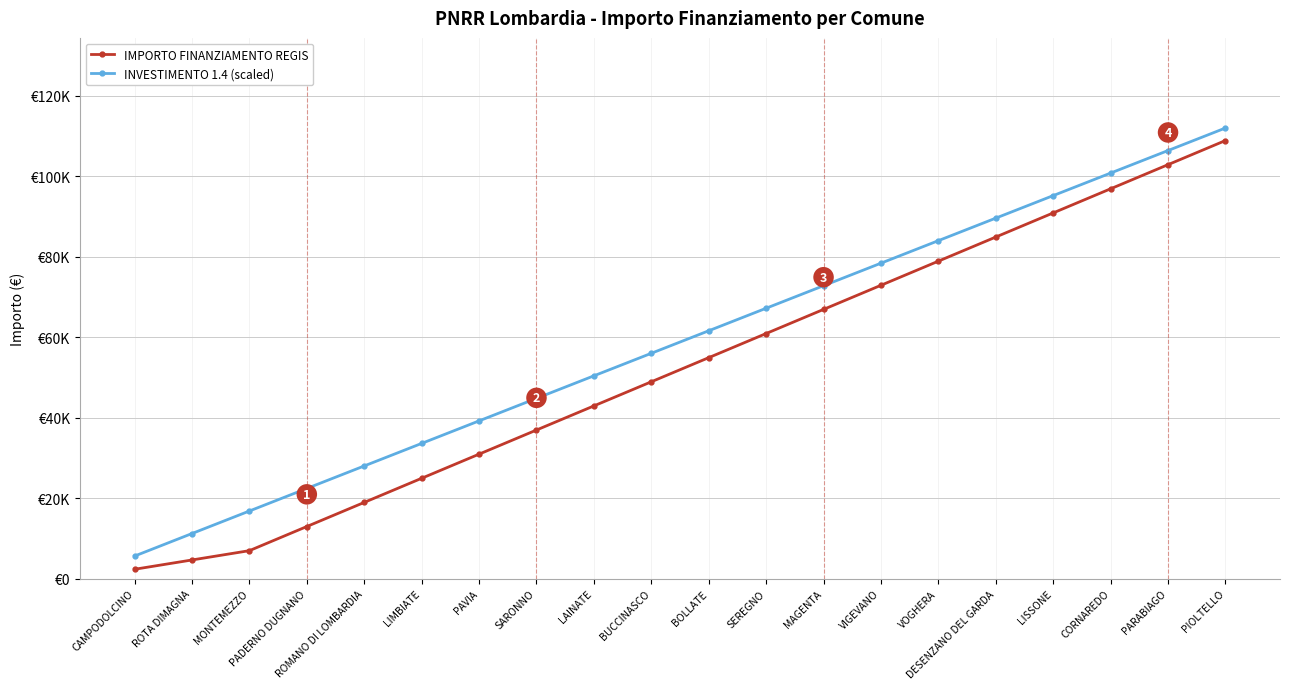

Is this an area chart (filled region under the line)?

No